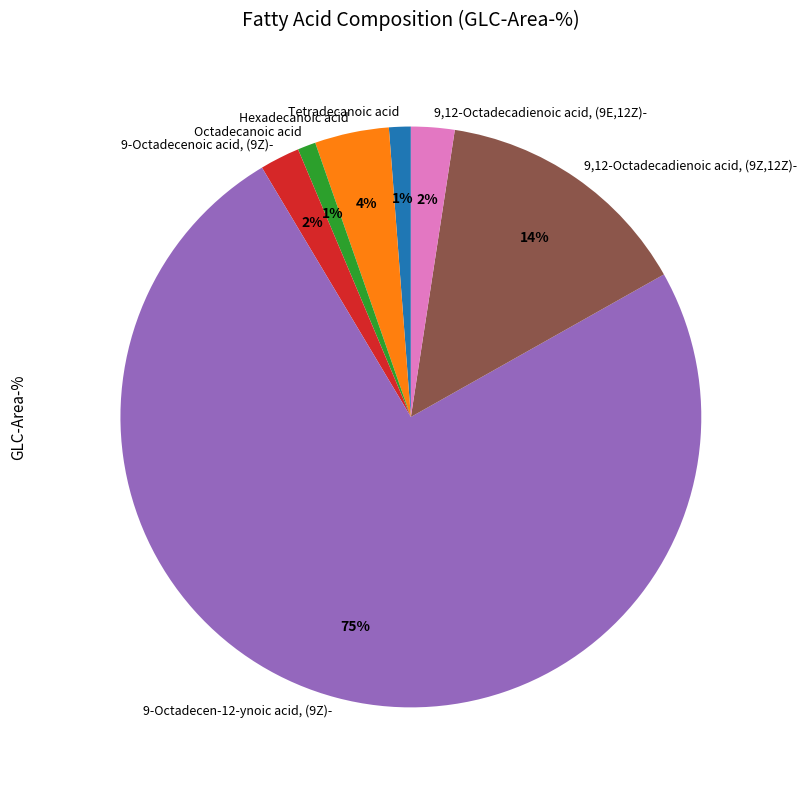

What percentage is the 9-Octadecenoic acid, (9Z)- slice, to the nearest percent?

2%